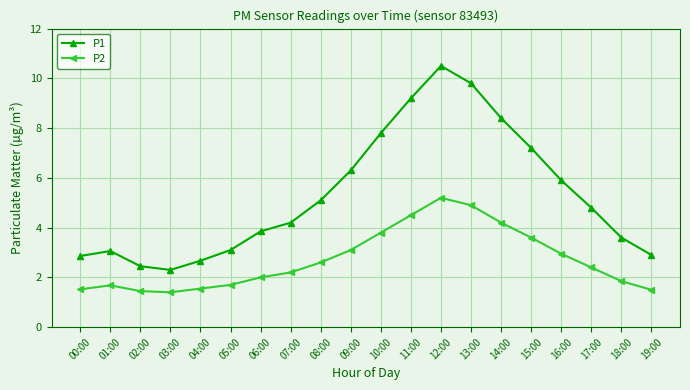

What is the lowest value of the P1 series?

2.3